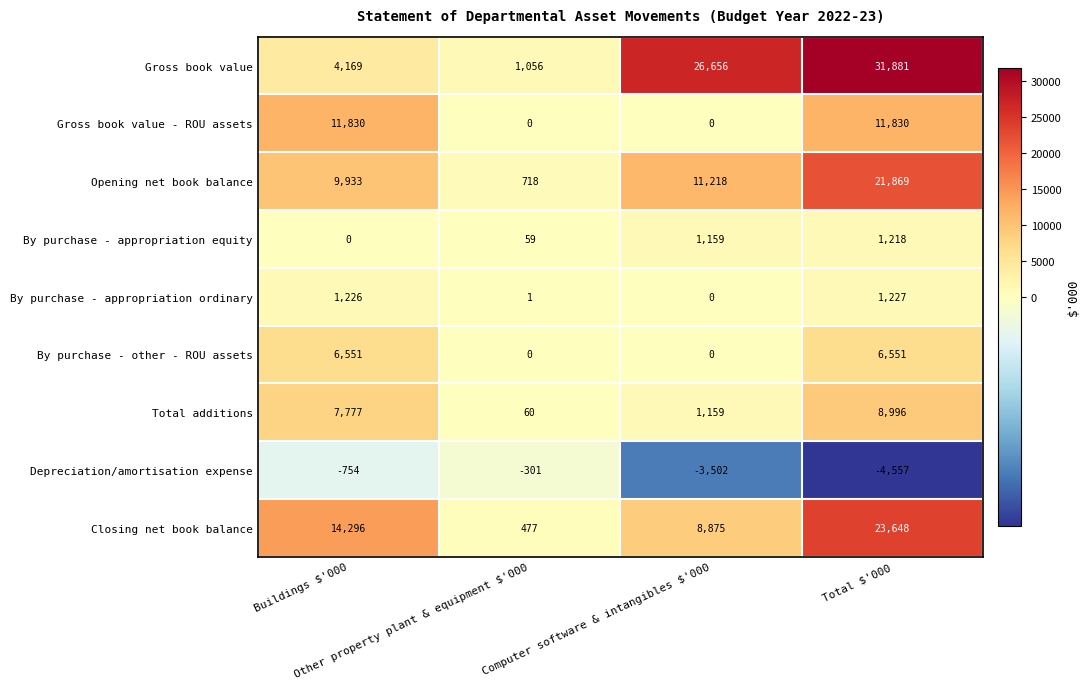

Count the Depreciation/amortisation expense values in the range -3502 to -301.

3